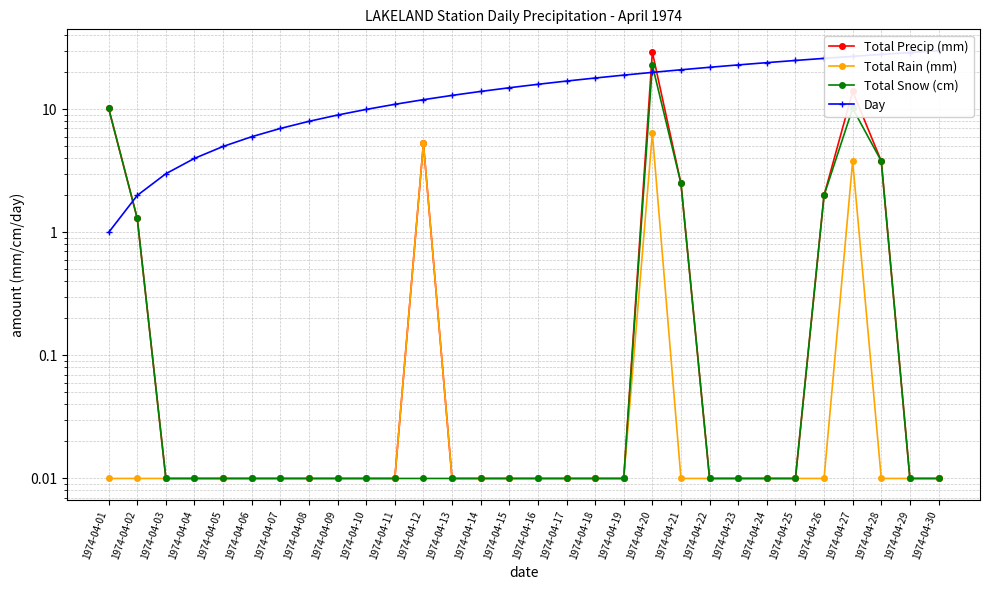

What is the difference between the maximum and minimum values in the Day series?

29.0